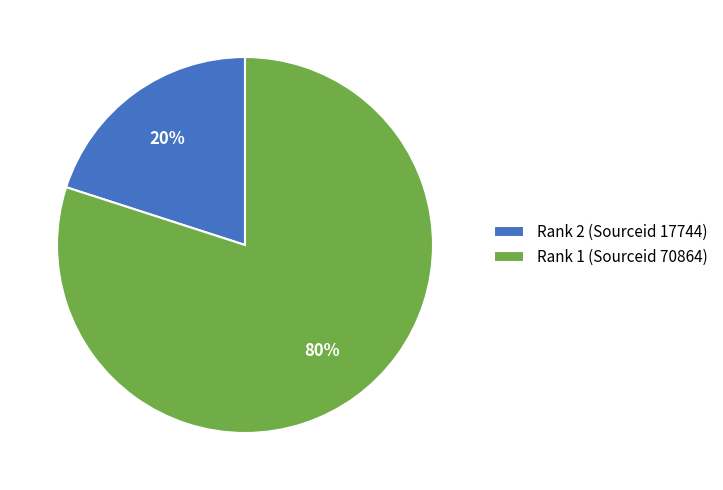

The Rank 1 (Sourceid 70864) slice represents 92% of the pie. True or false?

False